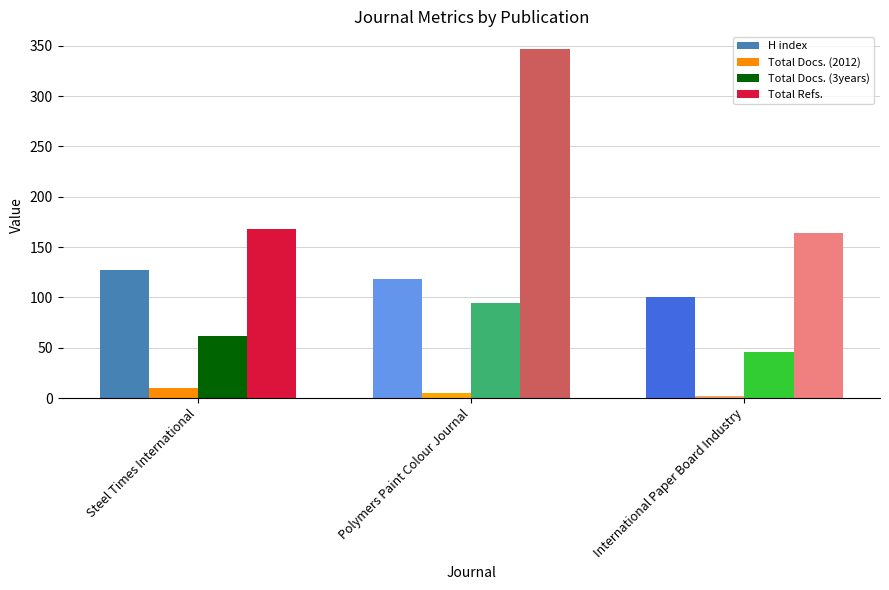

True or false: Total Docs. (2012) has a value of 2 at International Paper Board Industry.

True